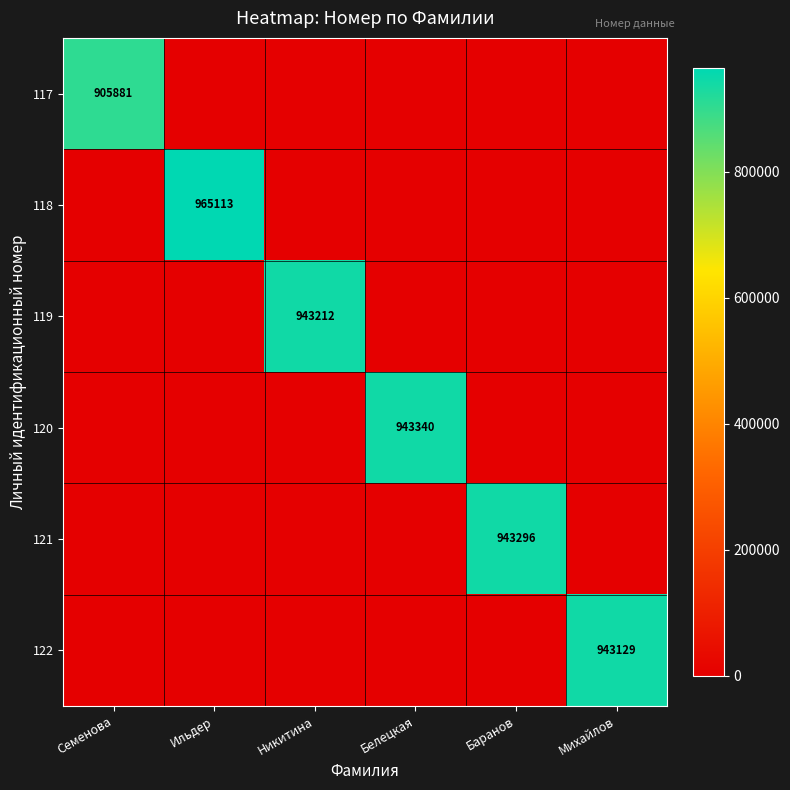

The value of 118 at Ильдер is 597338. True or false?

False